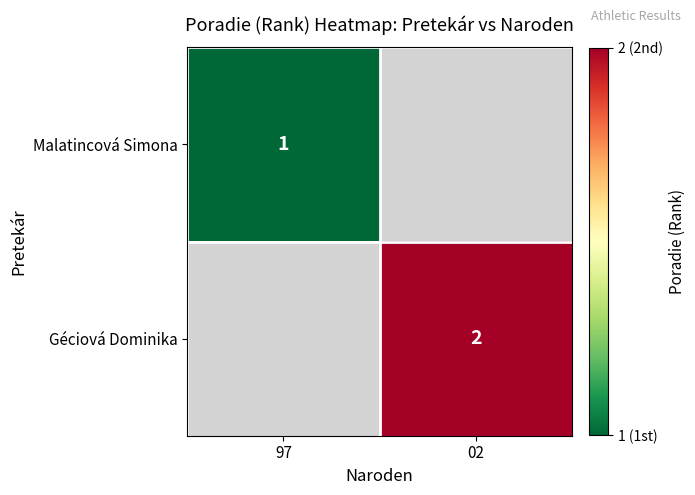

The Géciová Dominika series shows 2 at 02. True or false?

True